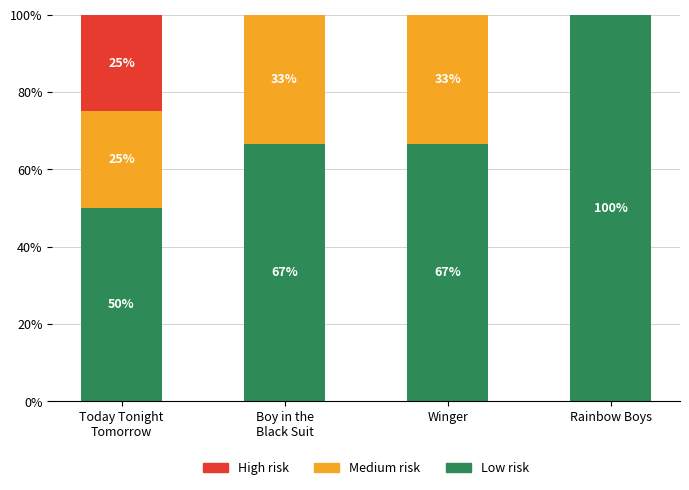

What is the maximum value for Low risk?

100.0